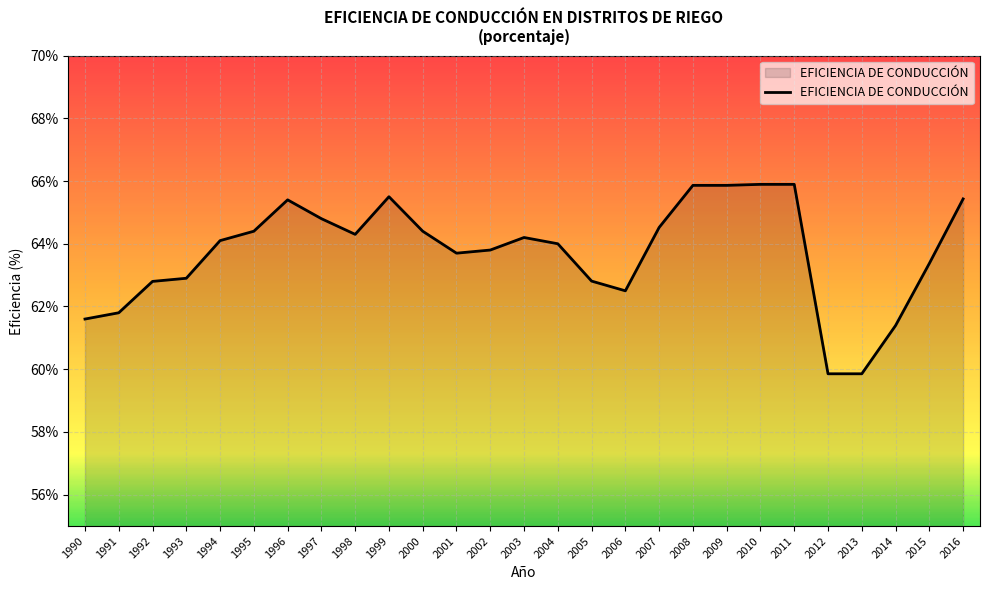

What is the minimum value shown in the chart?

59.9